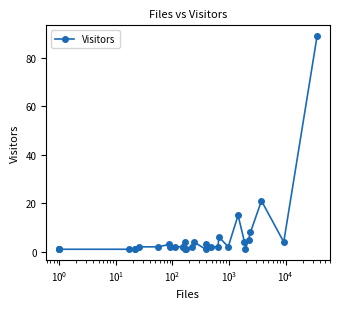

What is the sum of all values?

196